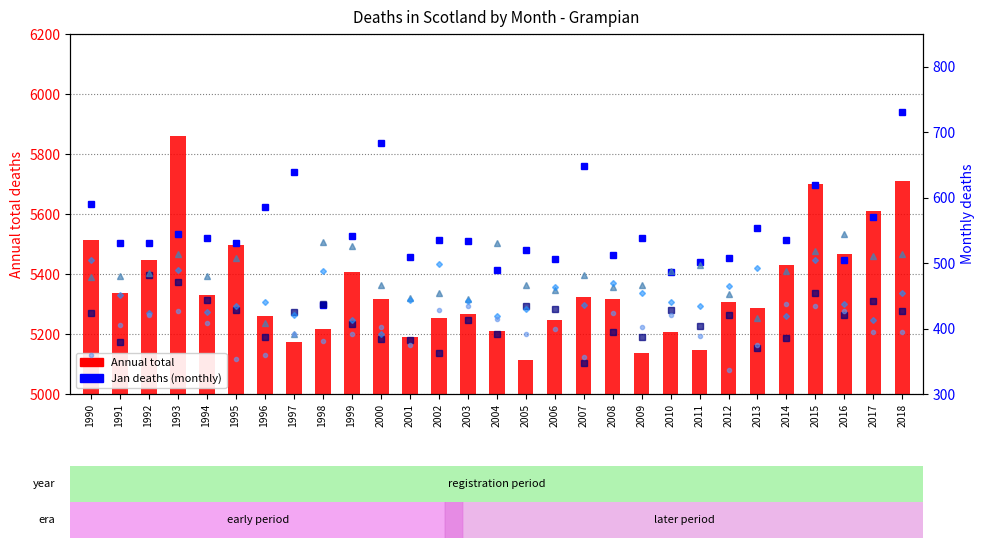

At which label is Jun closest to 415?

2003